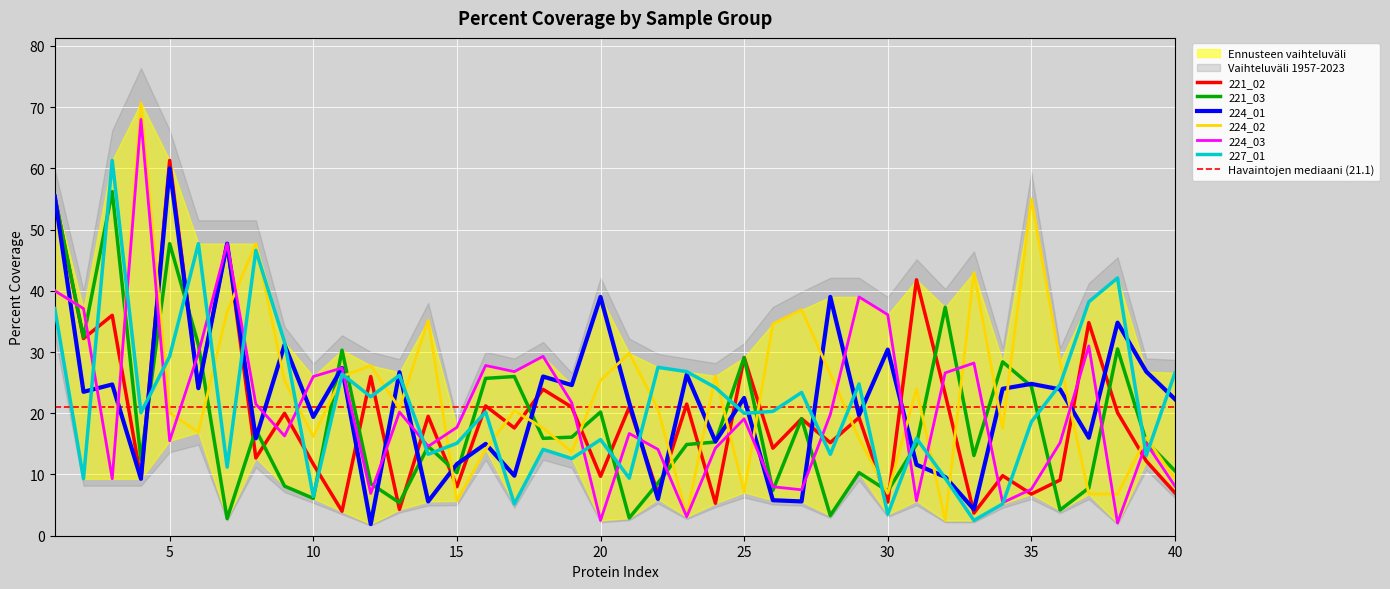

What is the difference between the highest and lowest values at 20?

36.5